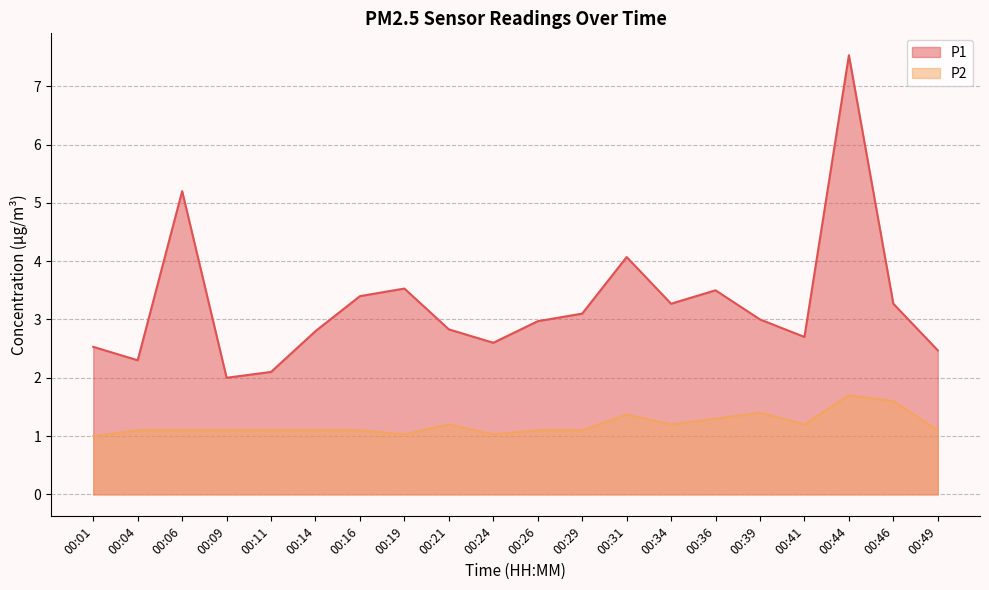

The P2 series shows 1.6 at 00:46. True or false?

True